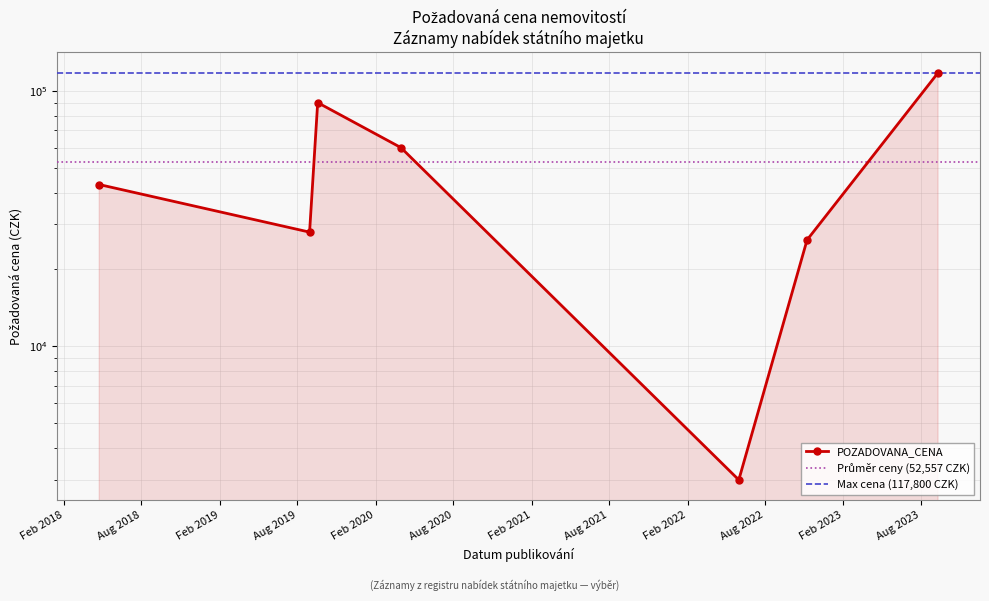

What is the value of the 7th point from the left?

117800